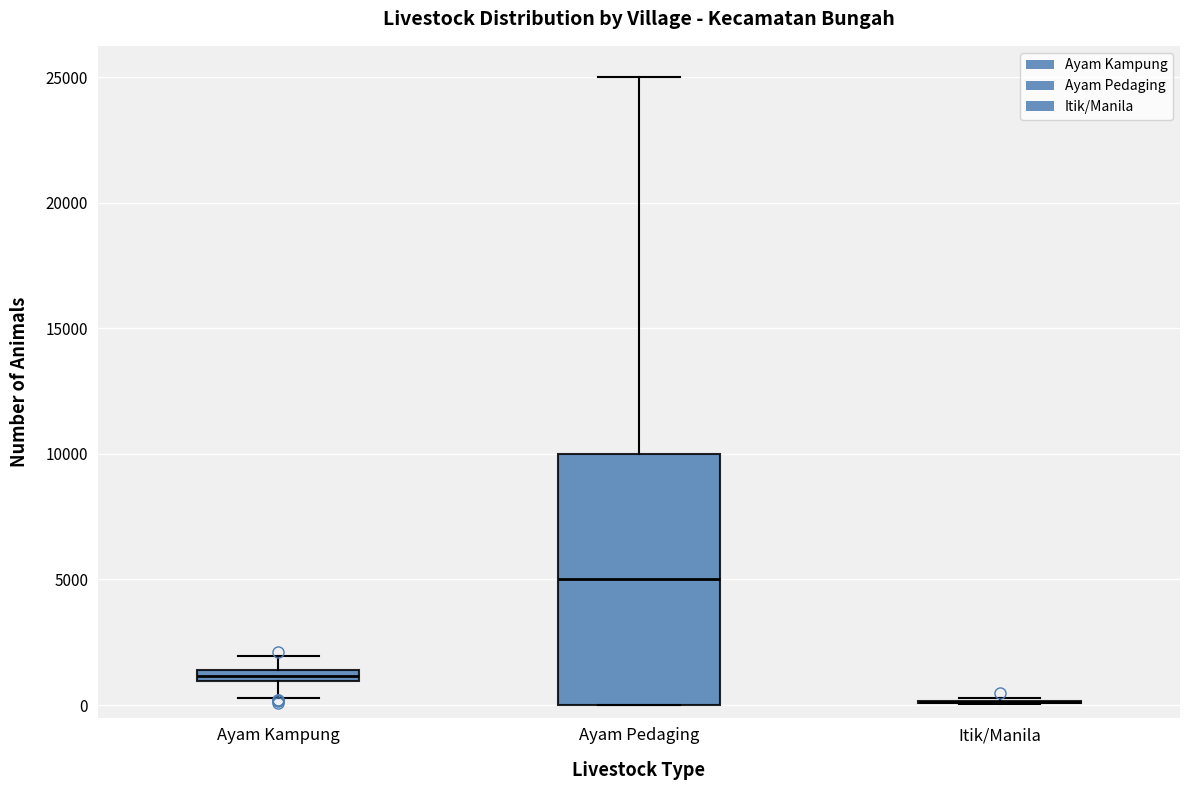

Which box is the tallest, from its lower edge to its upper edge?

Ayam Pedaging